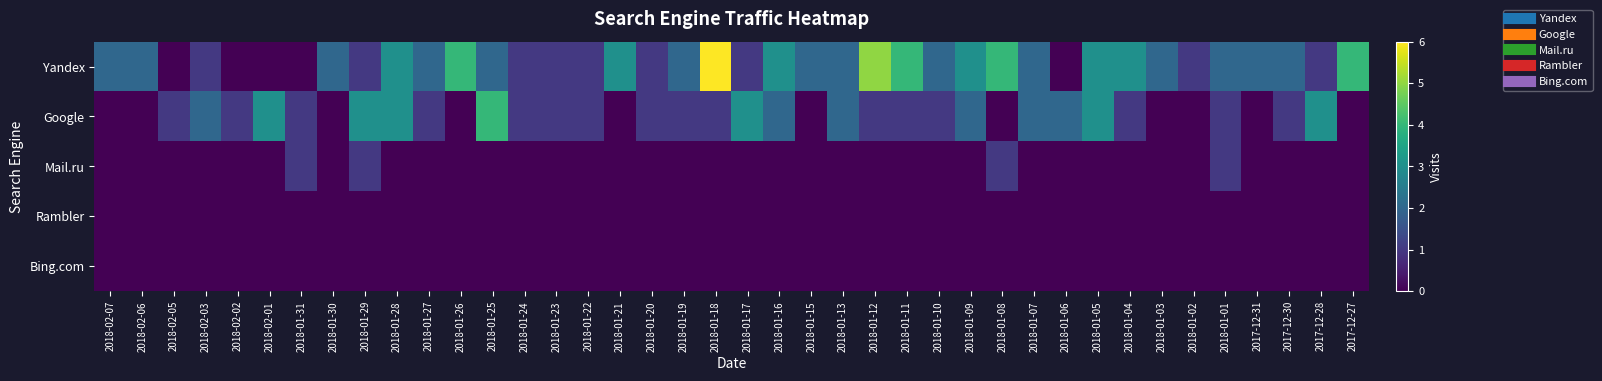

Rank the series by their maximum value, from highest to lowest.

Yandex, Google, Mail.ru, Rambler, Bing.com